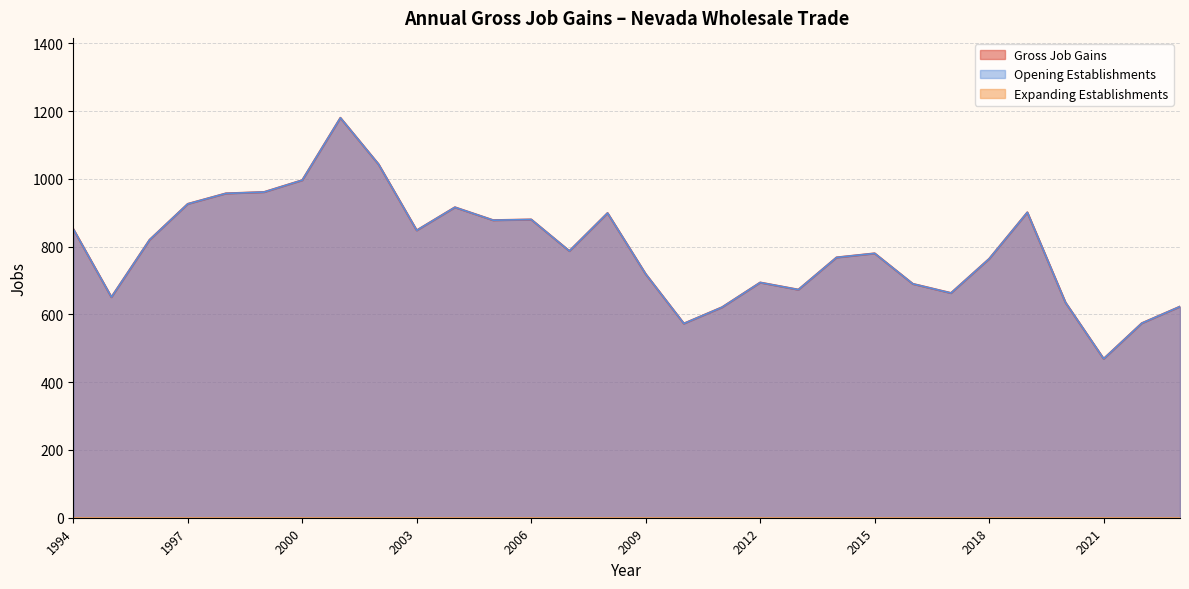

Which series has the largest total across all categories?

Gross Job Gains